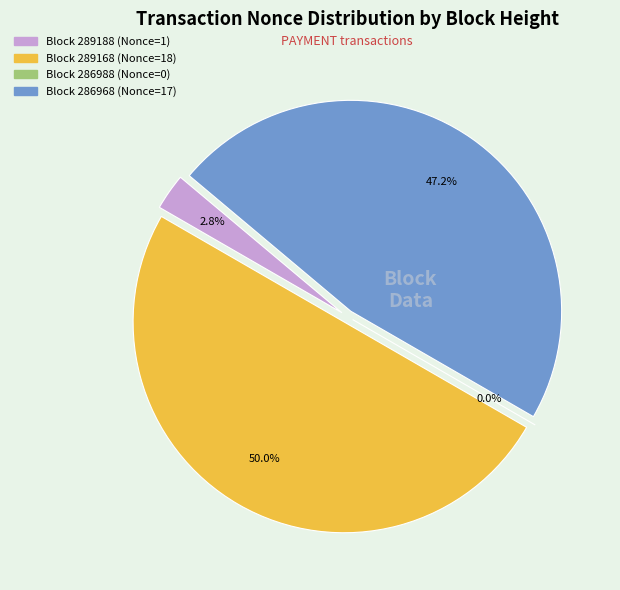

Does any single category account for the majority?

No